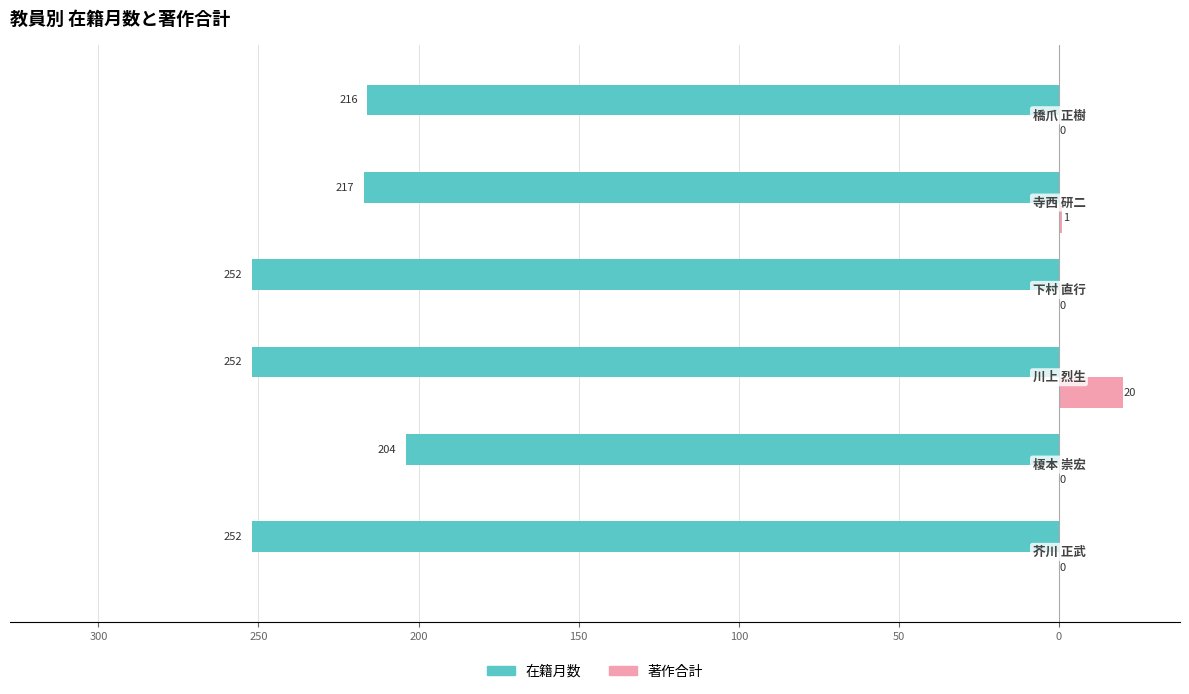

What are all the series names shown in the legend?

在籍月数, 著作合計